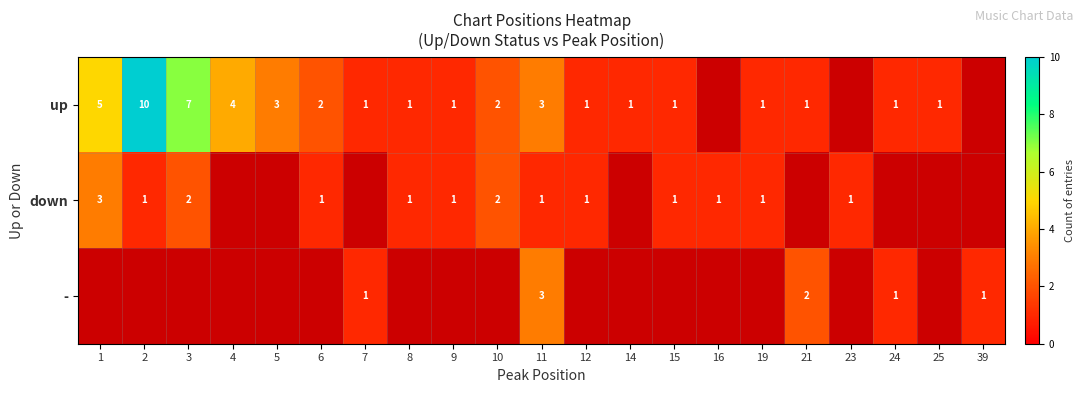

The - series shows 1 at 39. True or false?

True